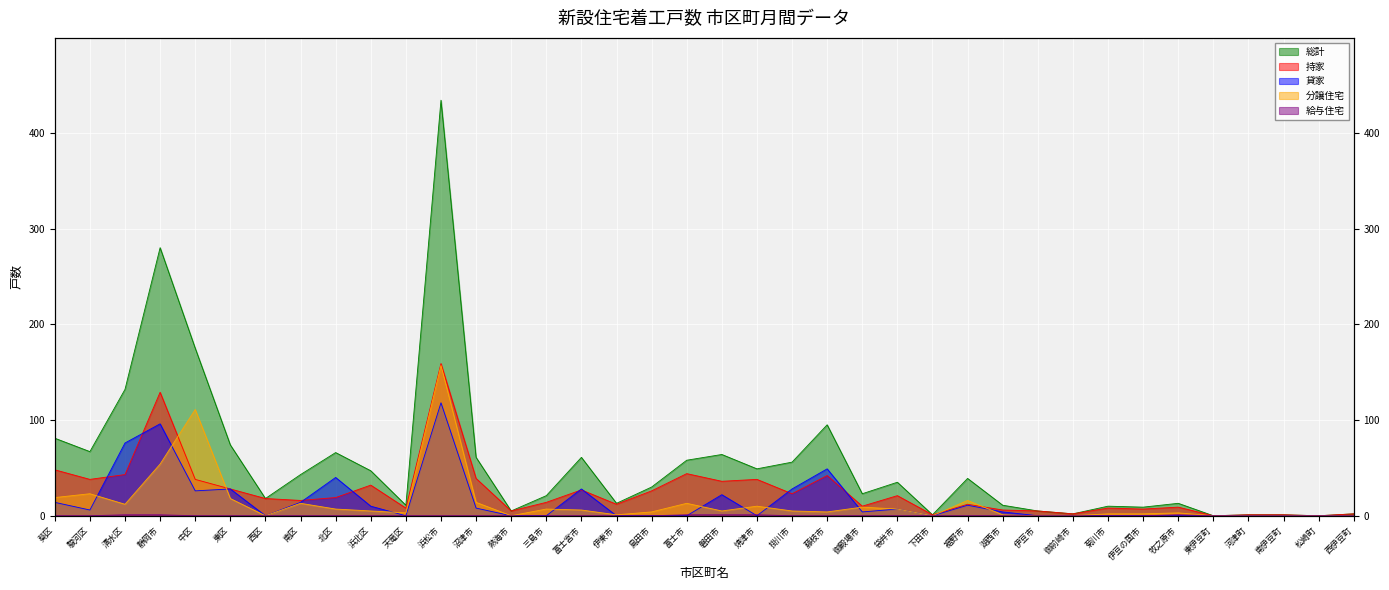

Which series has the widest spread of values?

総計